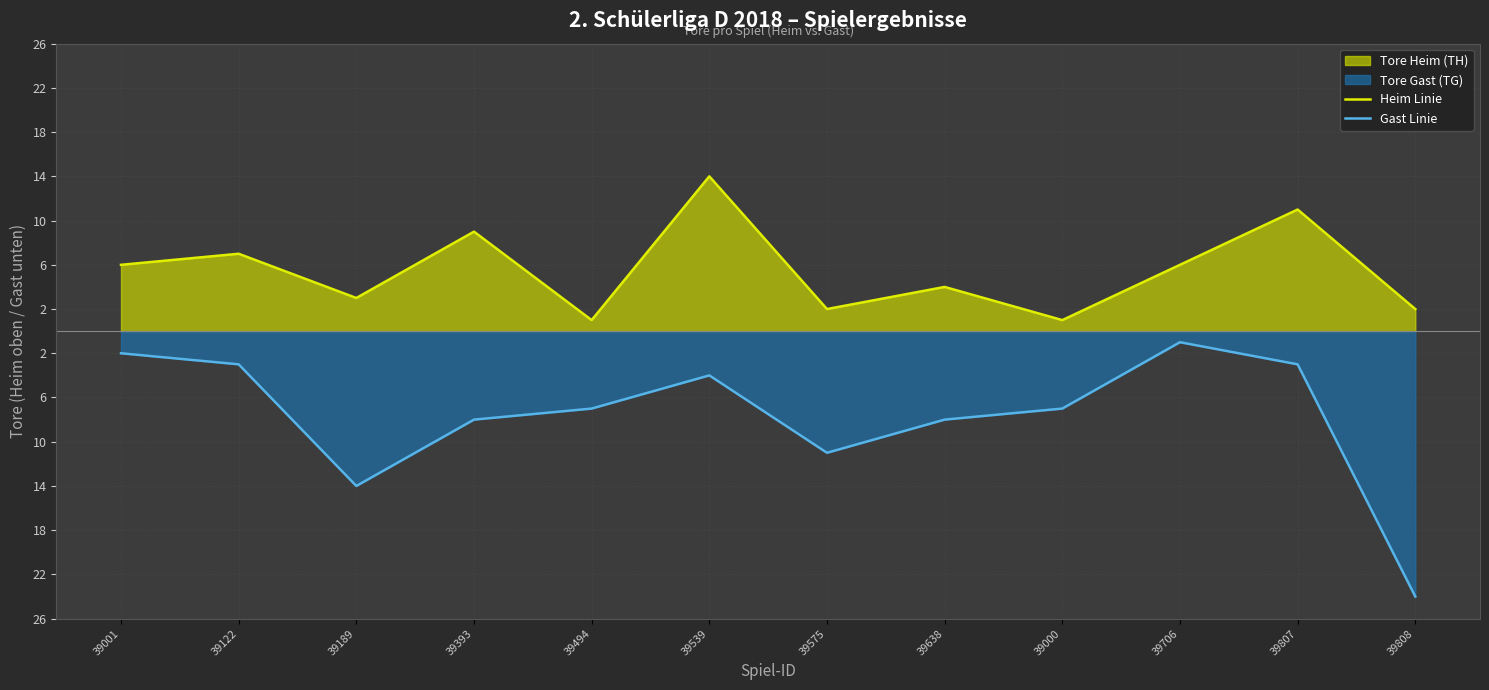

How many values in the Heim Linie series are below 6?

6